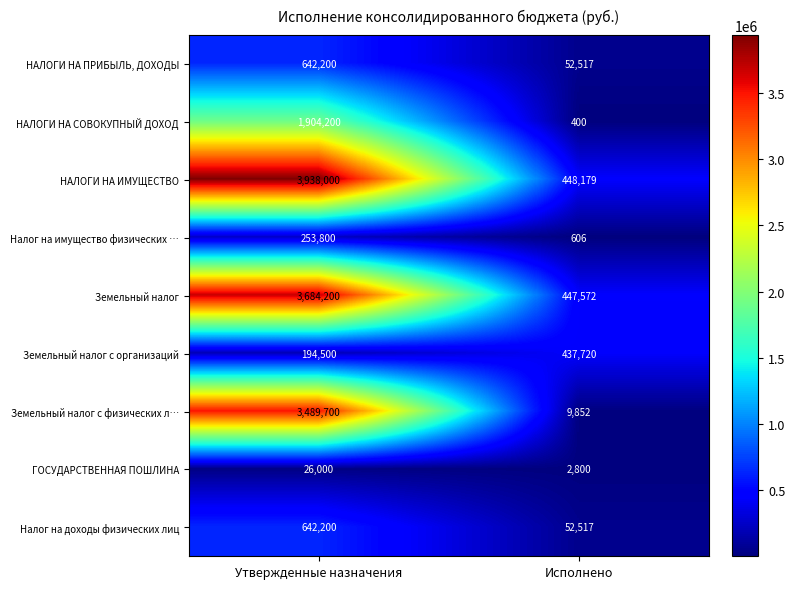

Is it true that Земельный налог с физических л… equals 9852 at Исполнено?

True